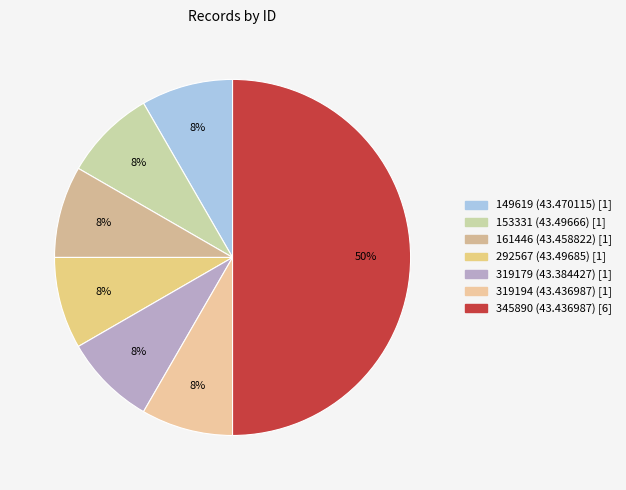

Is it true that 161446 (43.458822) is 1% of the pie?

False